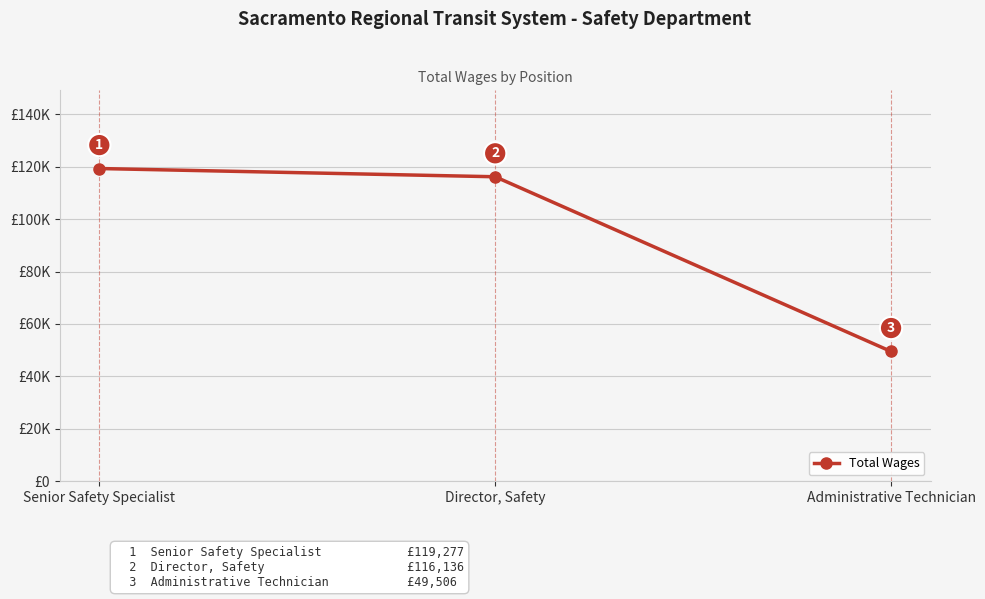

List the labels in order of value, largest first.

Senior Safety Specialist, Director, Safety, Administrative Technician